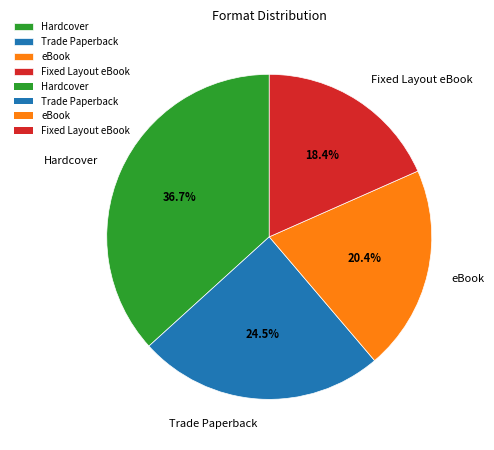

Which slice is the smallest?

Fixed Layout eBook